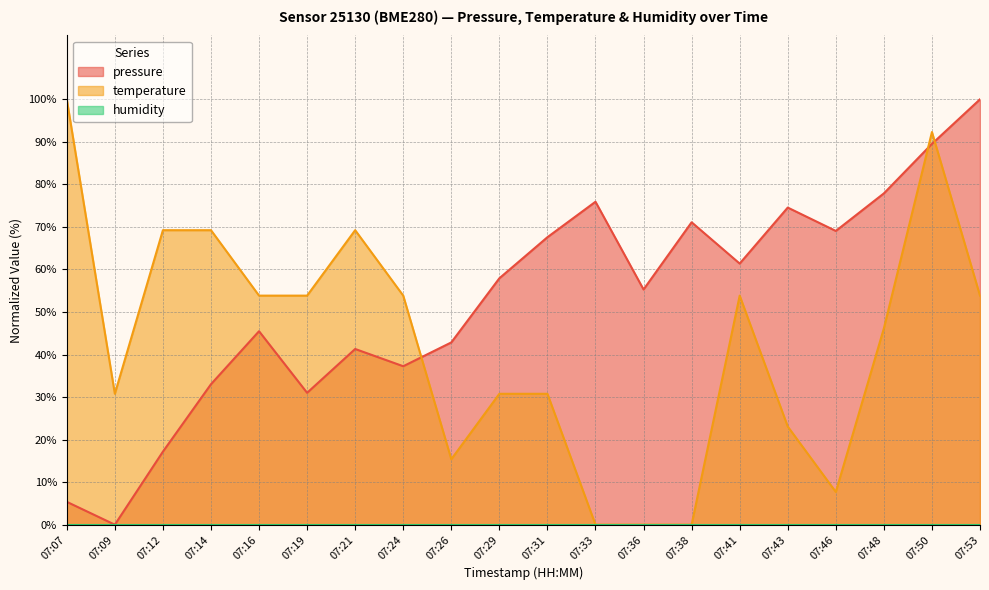

How many data points in pressure are less than 57?

10